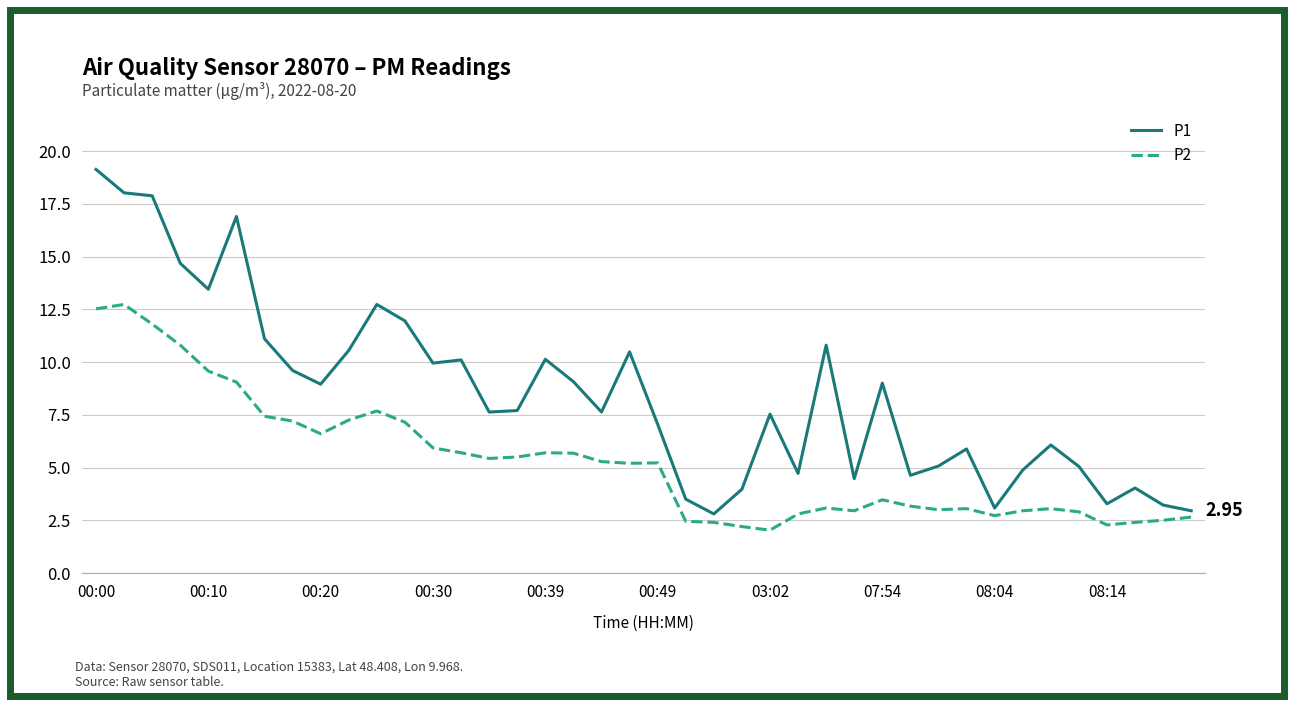

Rank the series by their maximum value, from lowest to highest.

P2, P1